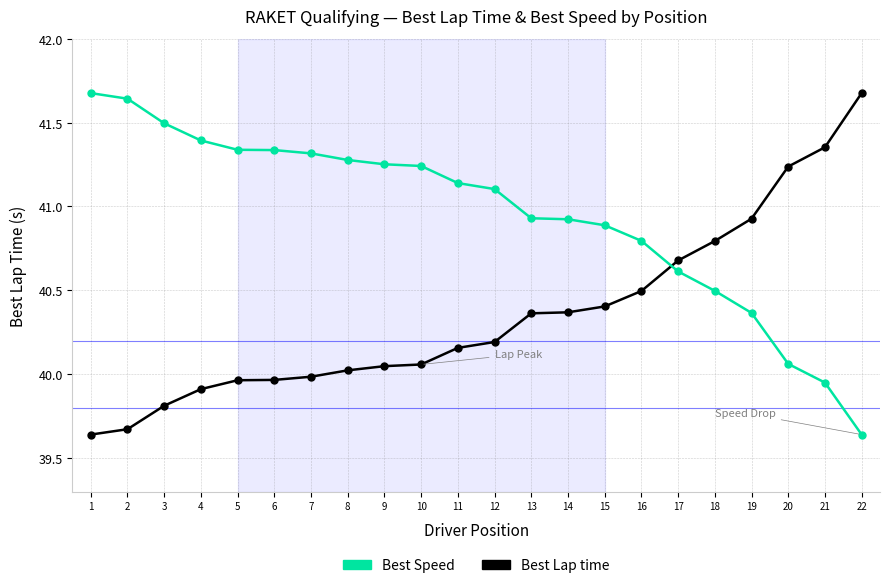

Which series ends up on top after the final intersection of Best Speed and Best Lap time?

Best Lap time